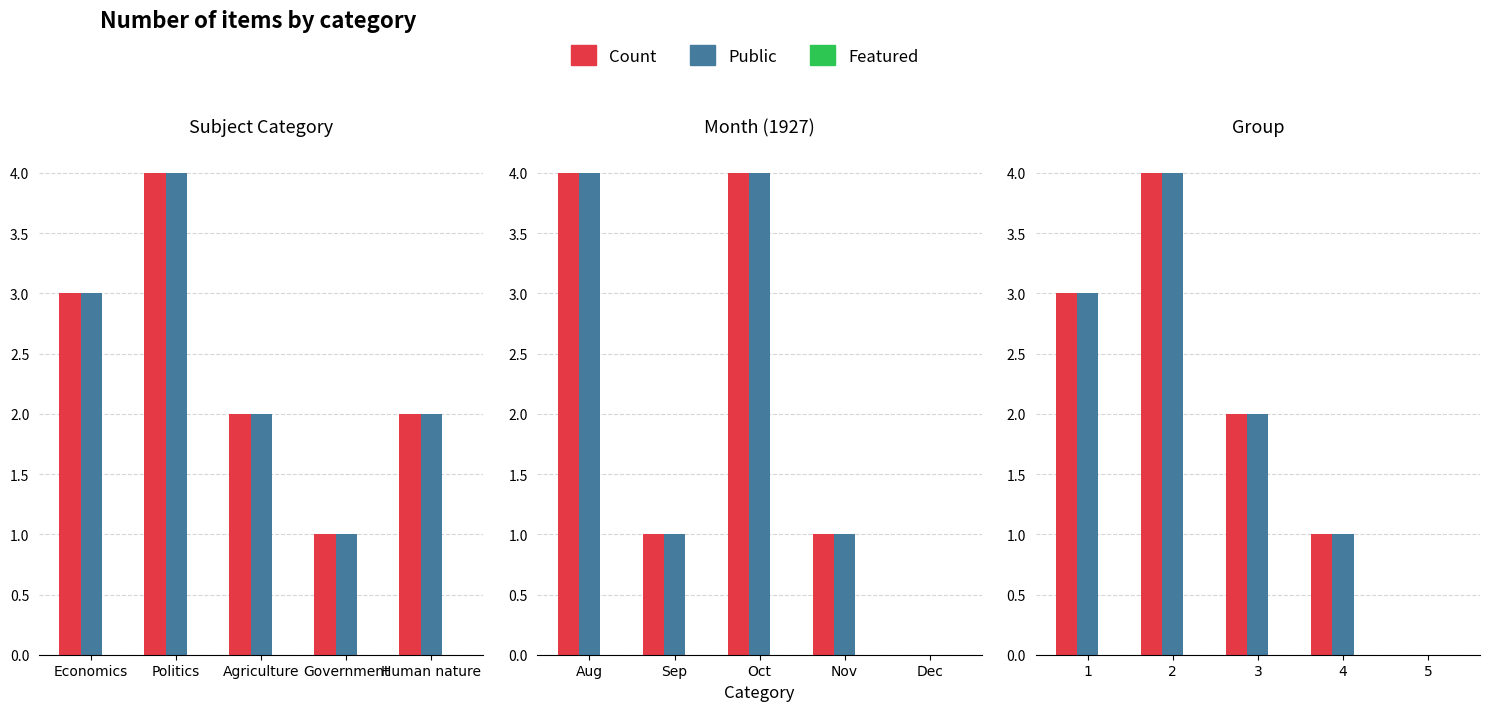

What is the label of the 1st bar from the right?

Human nature